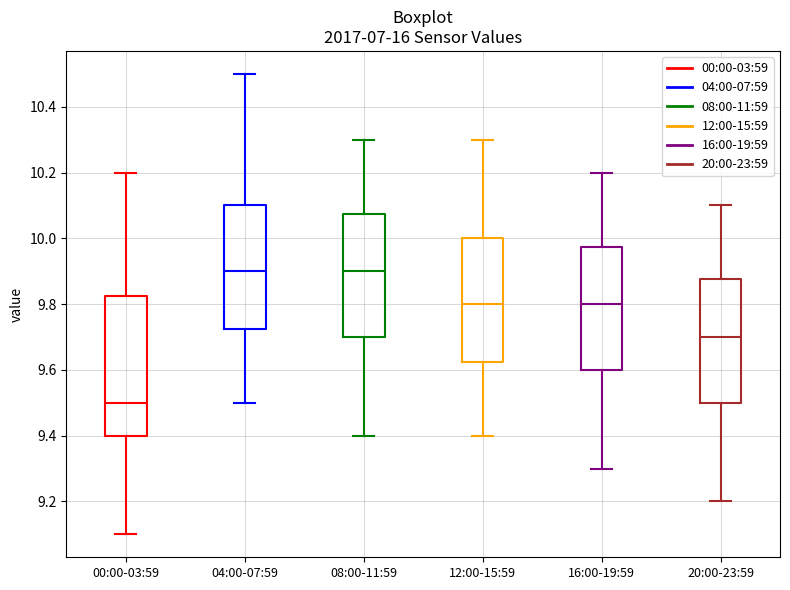

Reading left to right, transcribe this box plot: for each box, give where its median line is, the range the box spans, and where its two whiskers end, as read against the y-axis. The values are not printed on the chart, so give them approximately, as read against the axis.

00:00-03:59: median 9.50, box 9.40 to 9.82, whiskers 9.10 to 10.20
04:00-07:59: median 9.90, box 9.72 to 10.10, whiskers 9.50 to 10.50
08:00-11:59: median 9.90, box 9.70 to 10.08, whiskers 9.40 to 10.30
12:00-15:59: median 9.80, box 9.62 to 10.00, whiskers 9.40 to 10.30
16:00-19:59: median 9.80, box 9.60 to 9.98, whiskers 9.30 to 10.20
20:00-23:59: median 9.70, box 9.50 to 9.88, whiskers 9.20 to 10.10